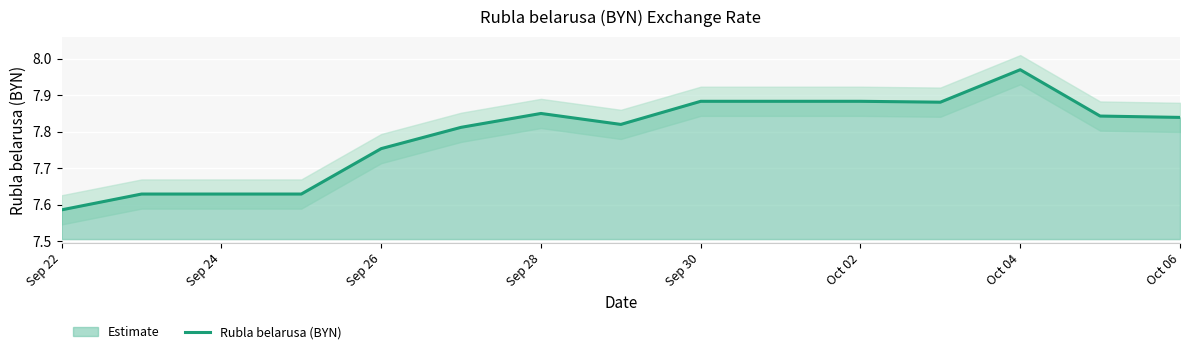

True or false: the data has more than 2 interior local peaks.

False